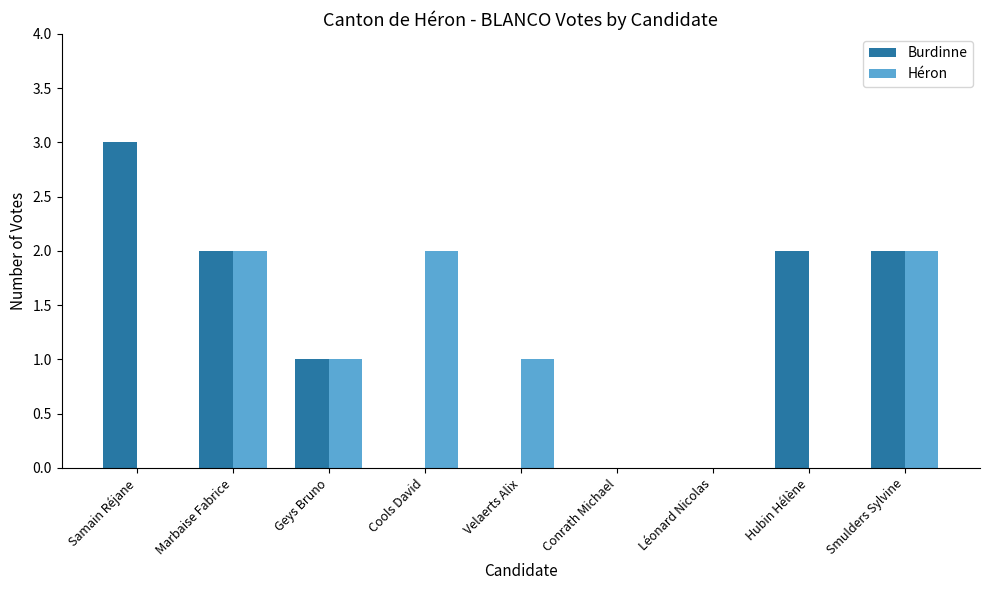

Is the value of Héron at Smulders Sylvine greater than the value of Burdinne at Conrath Michael?

Yes